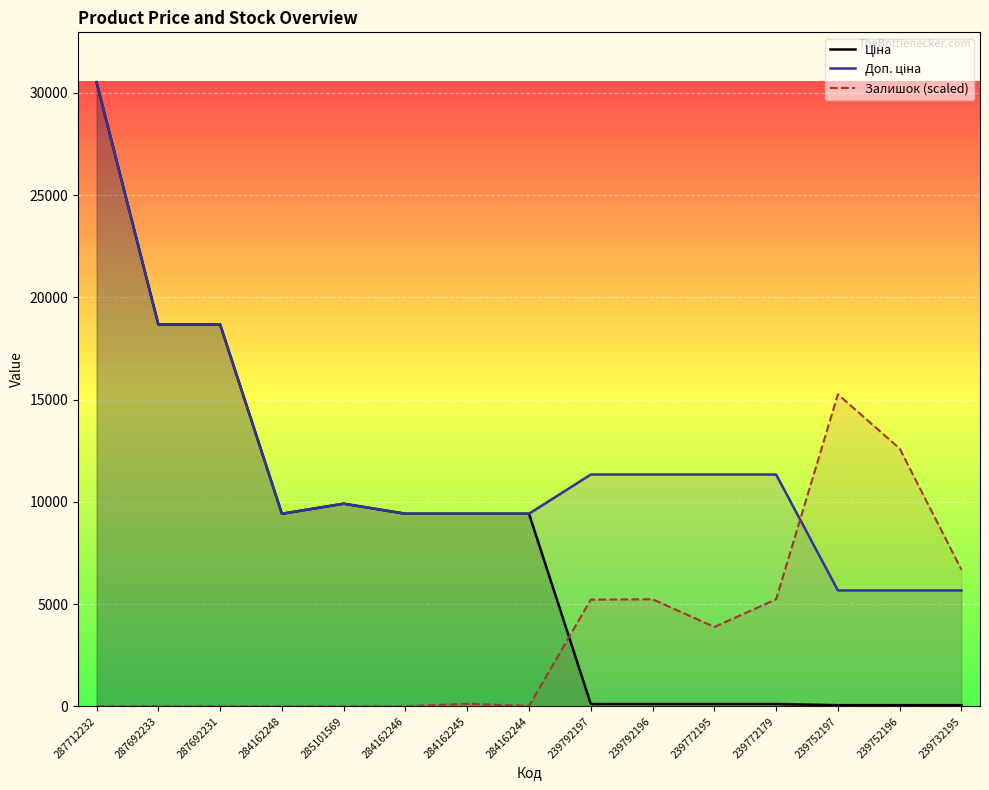

After their last crossing, which series has the higher values: Залишок or Доп. ціна?

Залишок